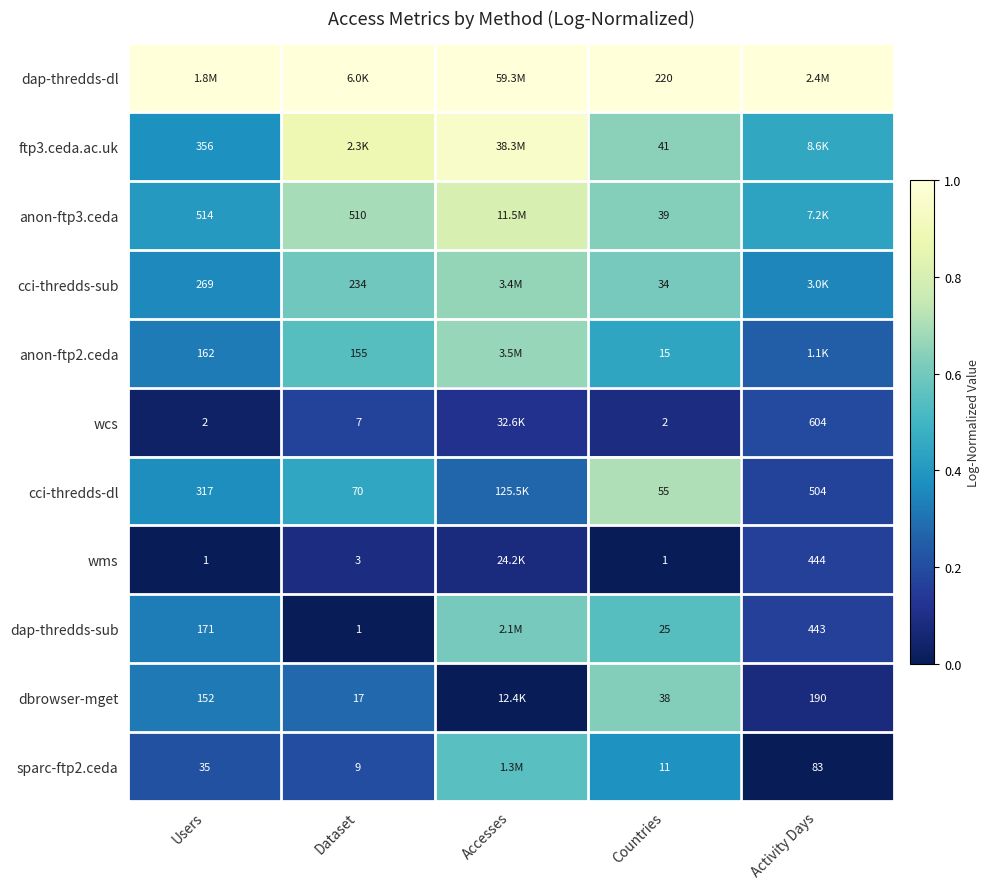

The value of wms at Activity Days is 0.2. True or false?

True